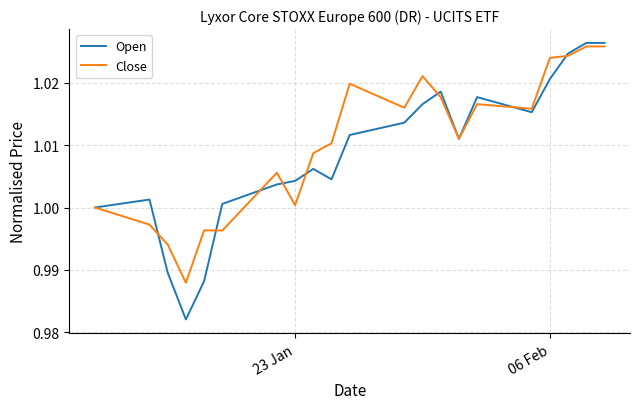

How many interior local valleys does the Open series have?

4